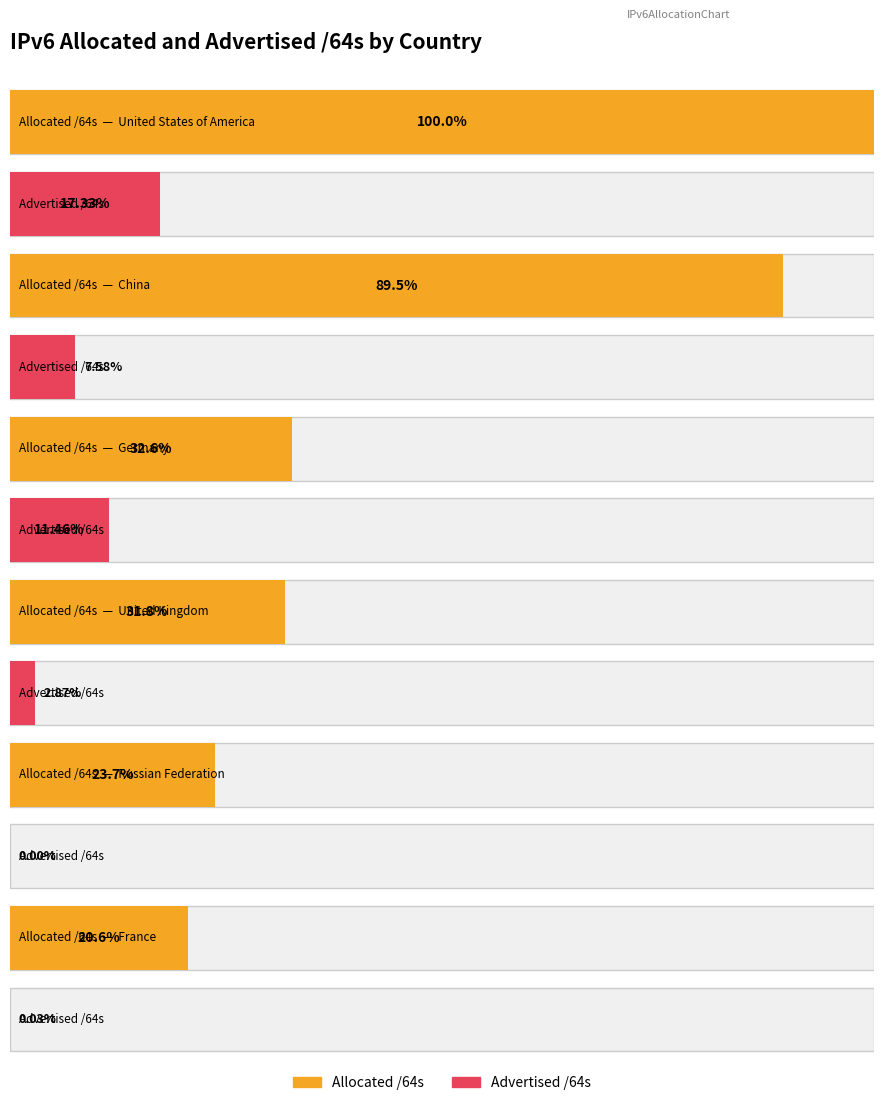

What are all the series names shown in the legend?

Advertised /64s, Allocated /64s